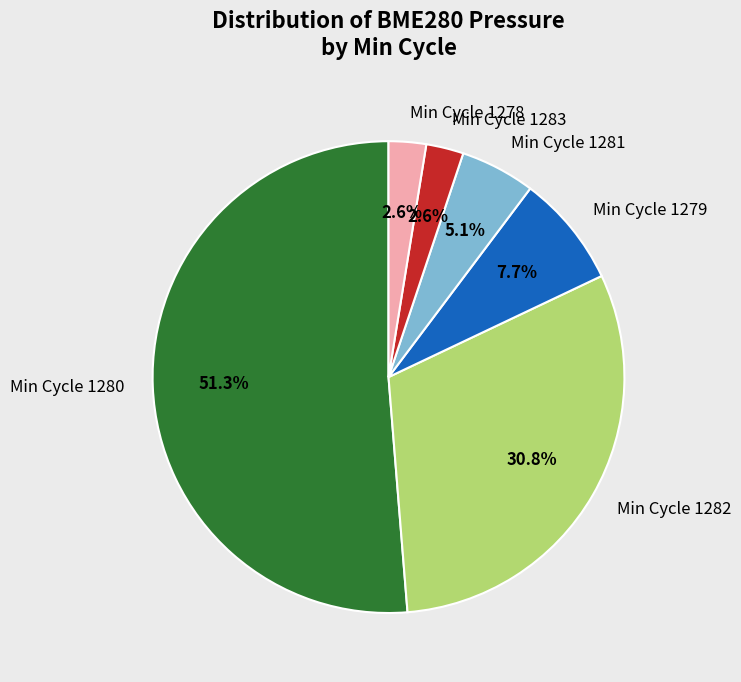

What is the ratio of the value at Min Cycle 1279 to the value at Min Cycle 1283?

3.0